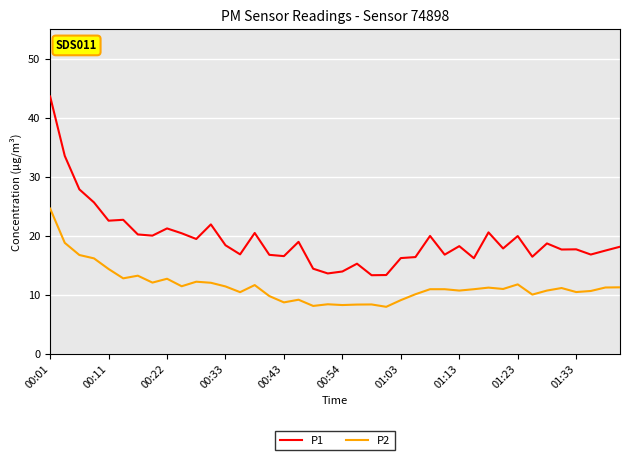

True or false: P1 has more than 2 interior local peaks.

True